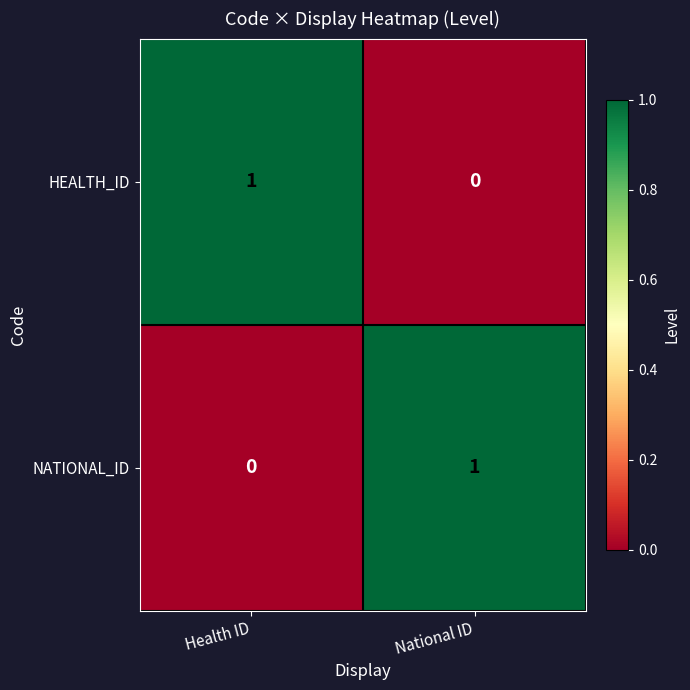

At which label is NATIONAL_ID closest to 0?

Health ID